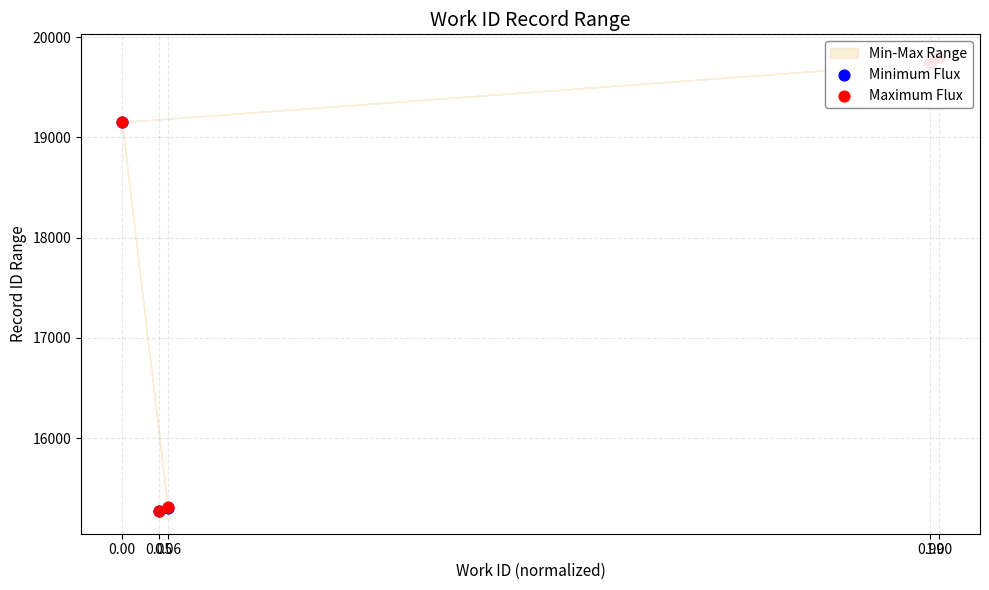

At which category is the sum across all series the highest?

1.00